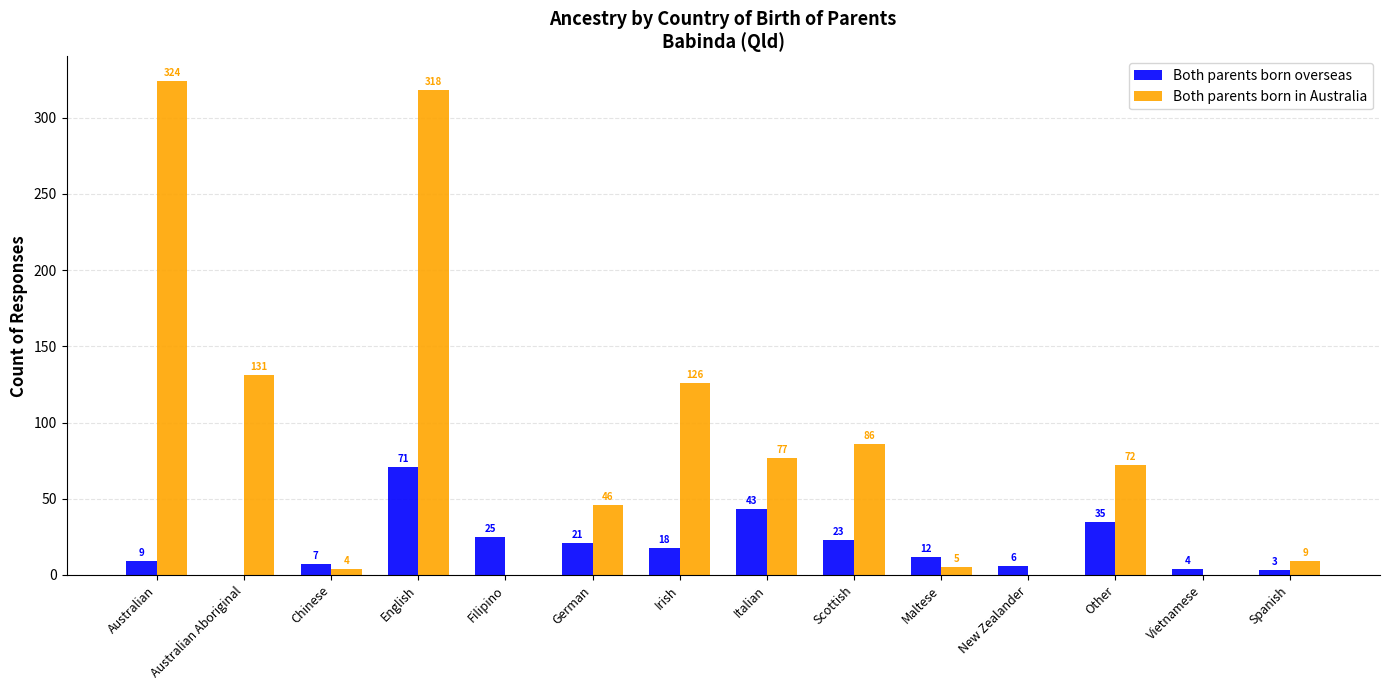

What is the sum of the Both parents born in Australia values at English and Irish?

444